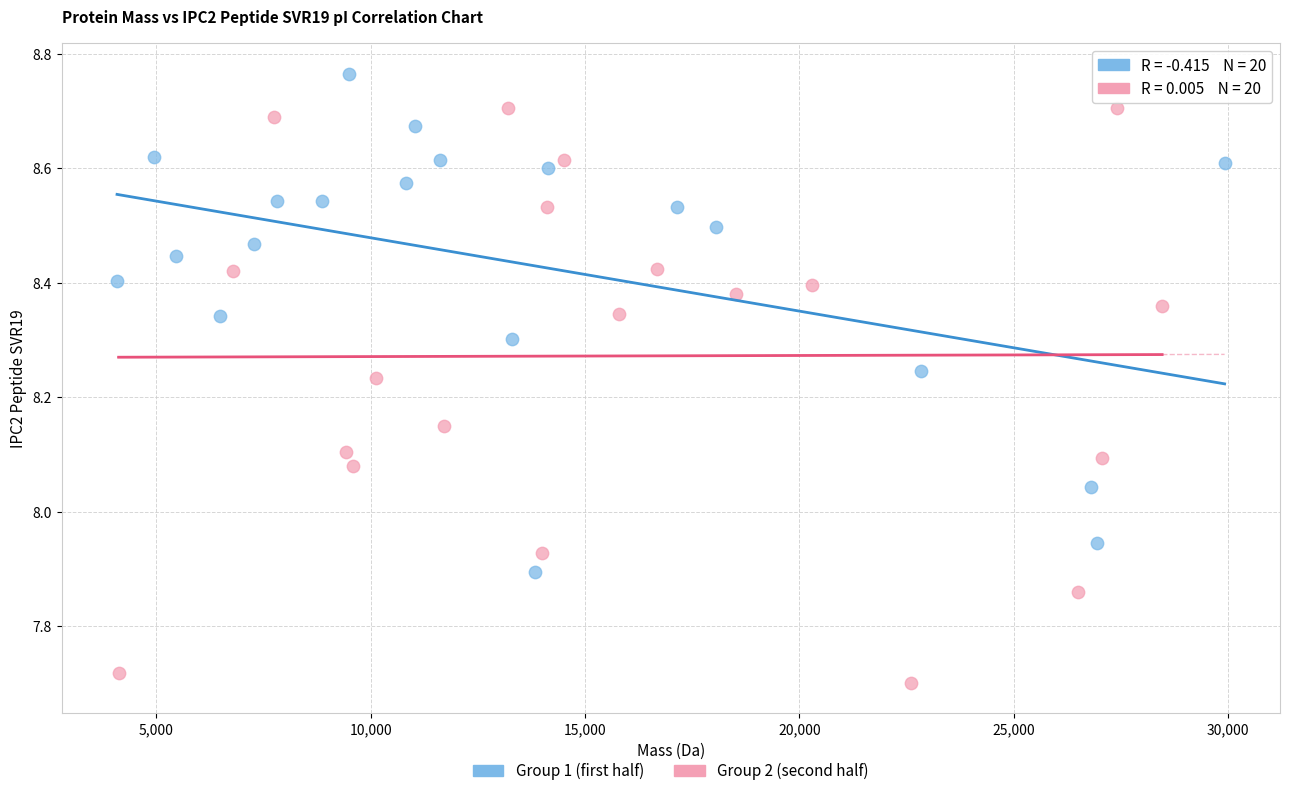

What are all the series names shown in the legend?

Group 1 (first half), Group 2 (second half)